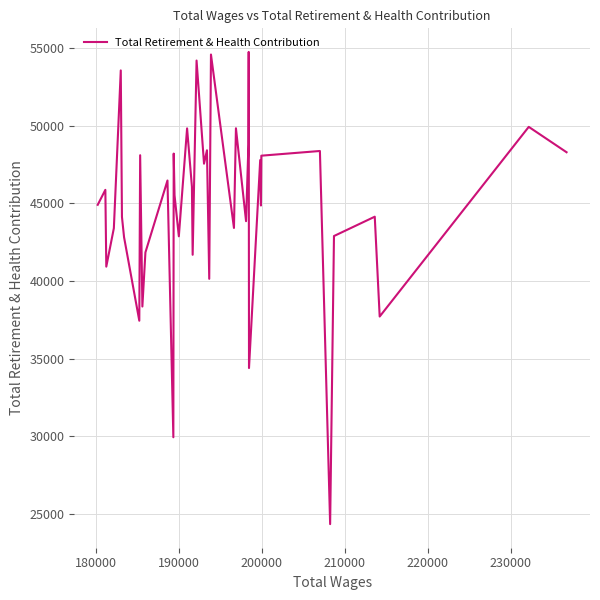

What is the smallest value displayed?

24338